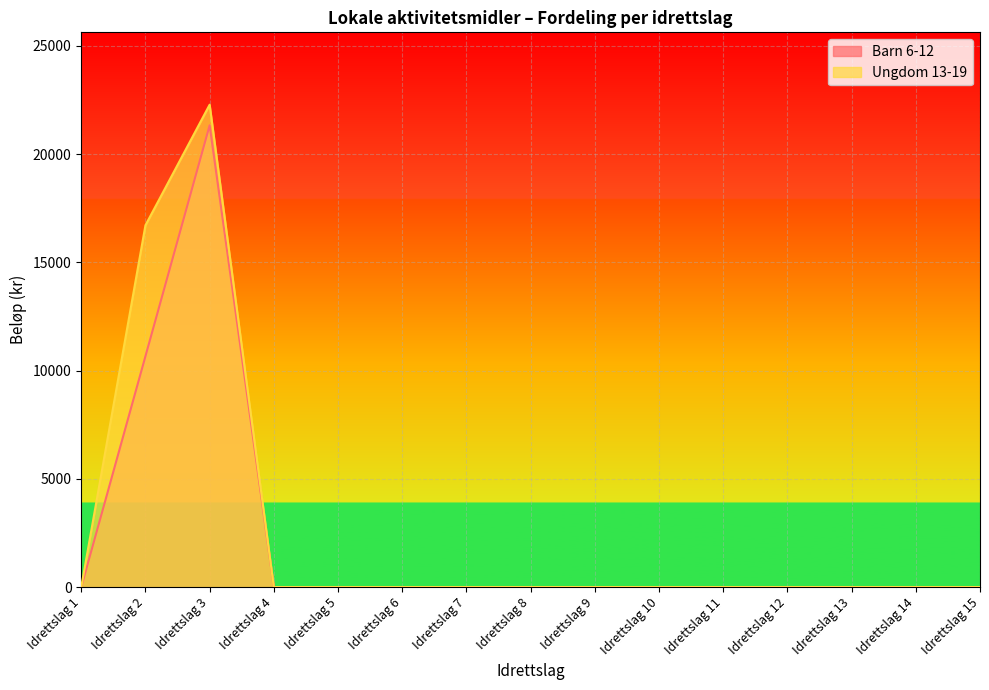

Rank the categories by Barn 6-12 value from highest to lowest.

Idrettslag 3, Idrettslag 2, Idrettslag 1, Idrettslag 4, Idrettslag 5, Idrettslag 6, Idrettslag 7, Idrettslag 8, Idrettslag 9, Idrettslag 10, Idrettslag 11, Idrettslag 12, Idrettslag 13, Idrettslag 14, Idrettslag 15